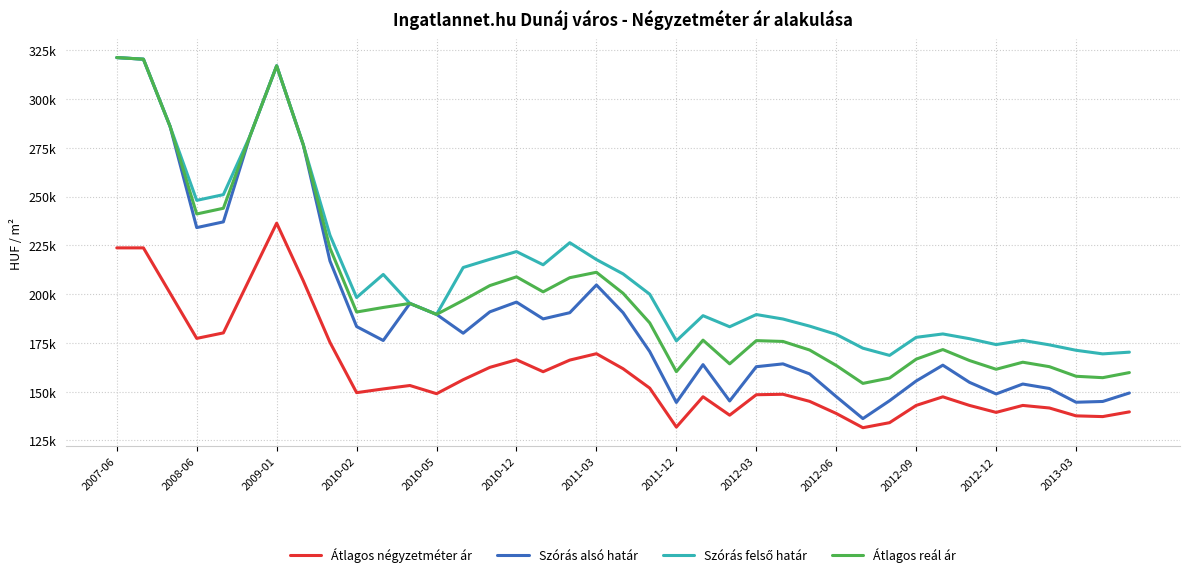

What is the lowest value of the Szórás felső határ series?

168559